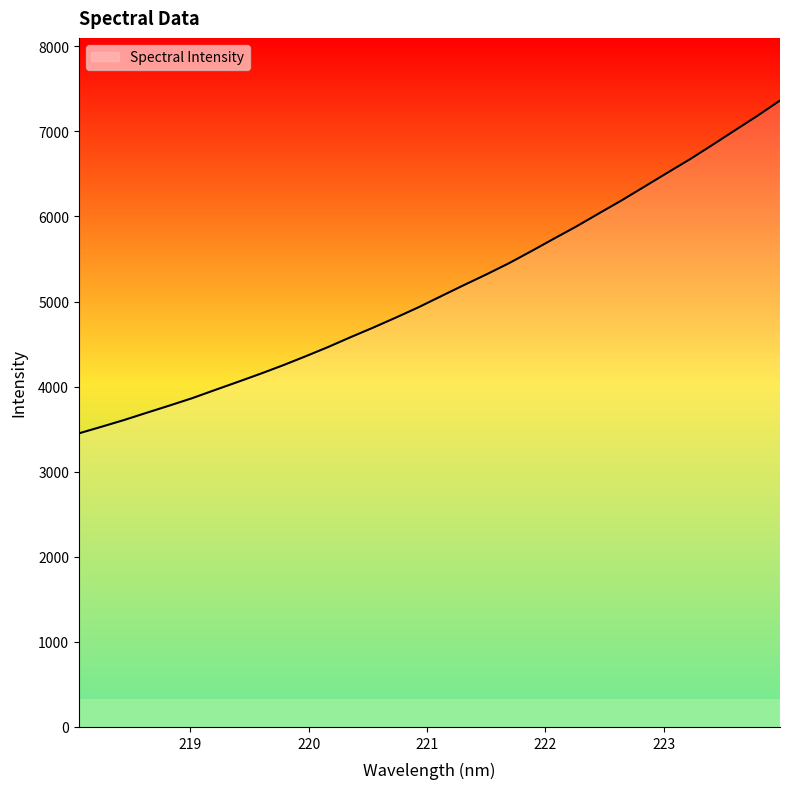

What is the value of the 21st point from the left?

5592.0